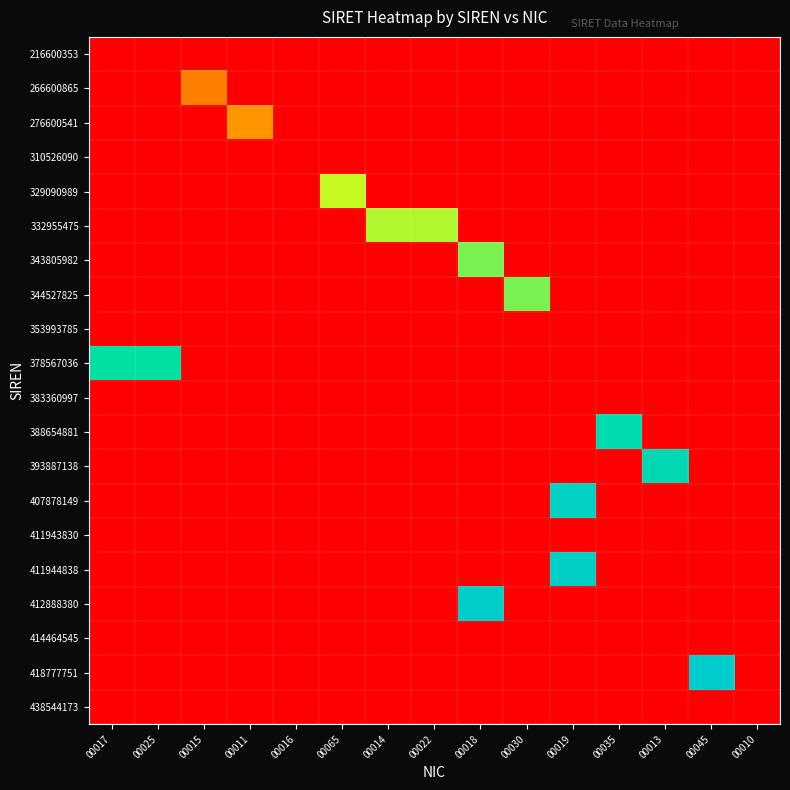

Rank the series by their maximum value, from highest to lowest.

216600353, 266600865, 276600541, 310526090, 329090989, 332955475, 343805982, 344527825, 353993785, 378567036, 383360997, 388654881, 393887138, 407878149, 411943830, 411944838, 412888380, 414464545, 418777751, 438544173